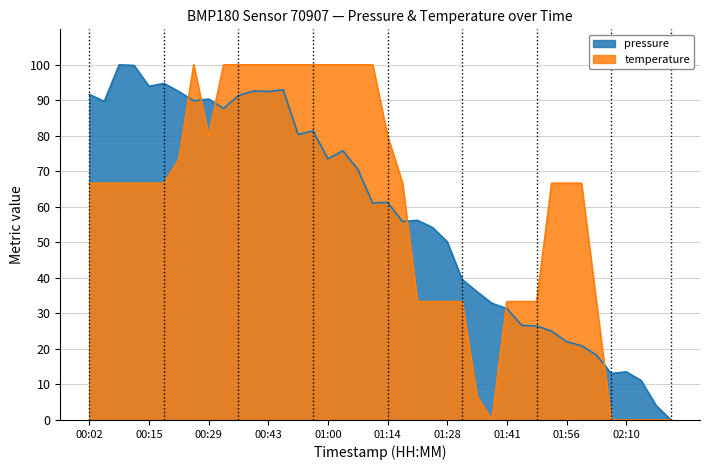

Rank the series by their average value, from highest to lowest.

temperature, pressure